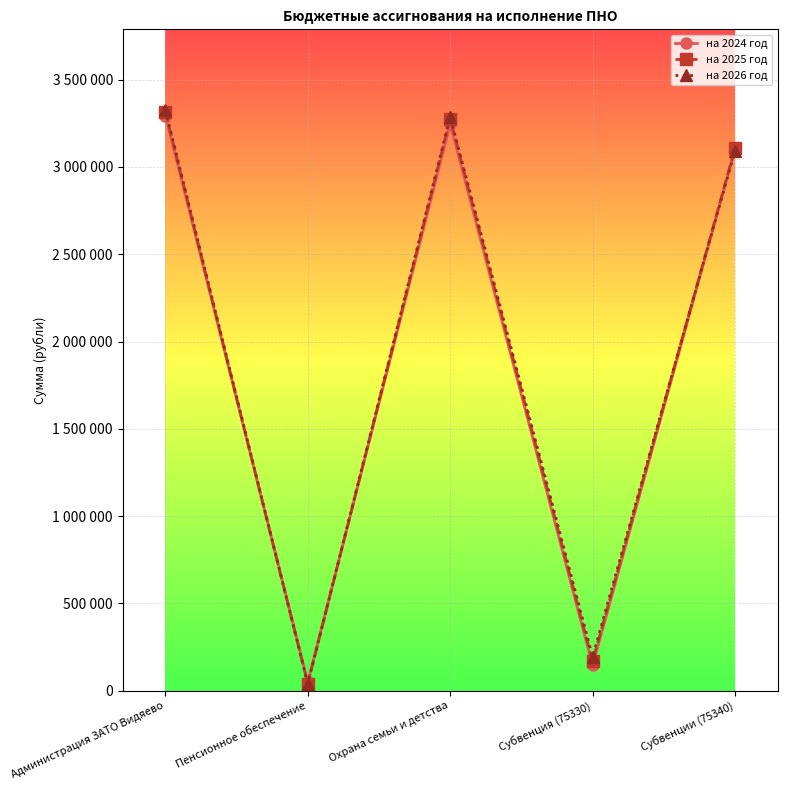

Read the на 2024 год value at Администрация ЗАТО Видяево, to the nearest 100.

3293900